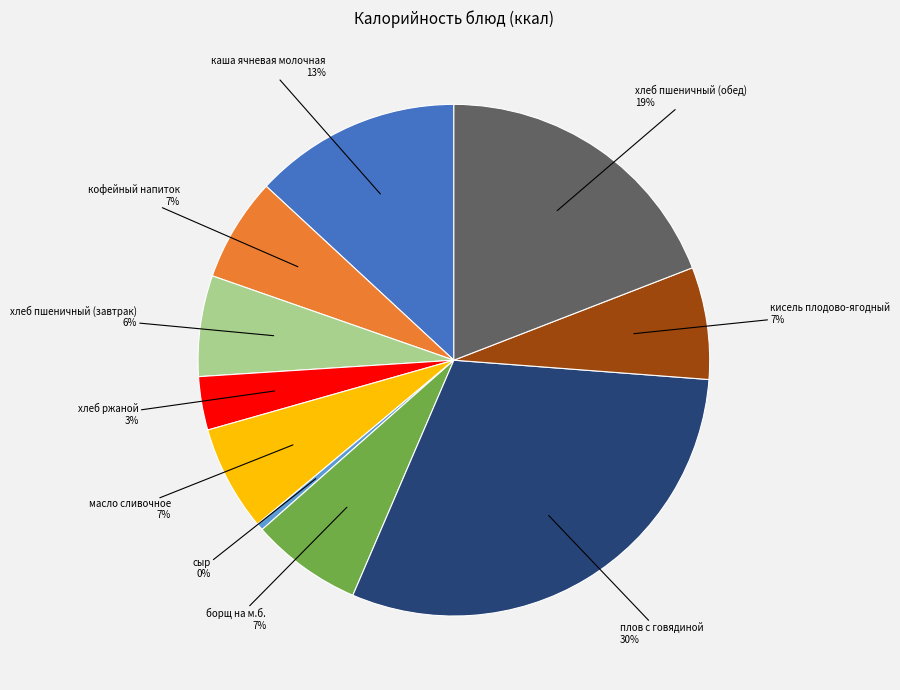

Is there a majority slice in this chart?

No